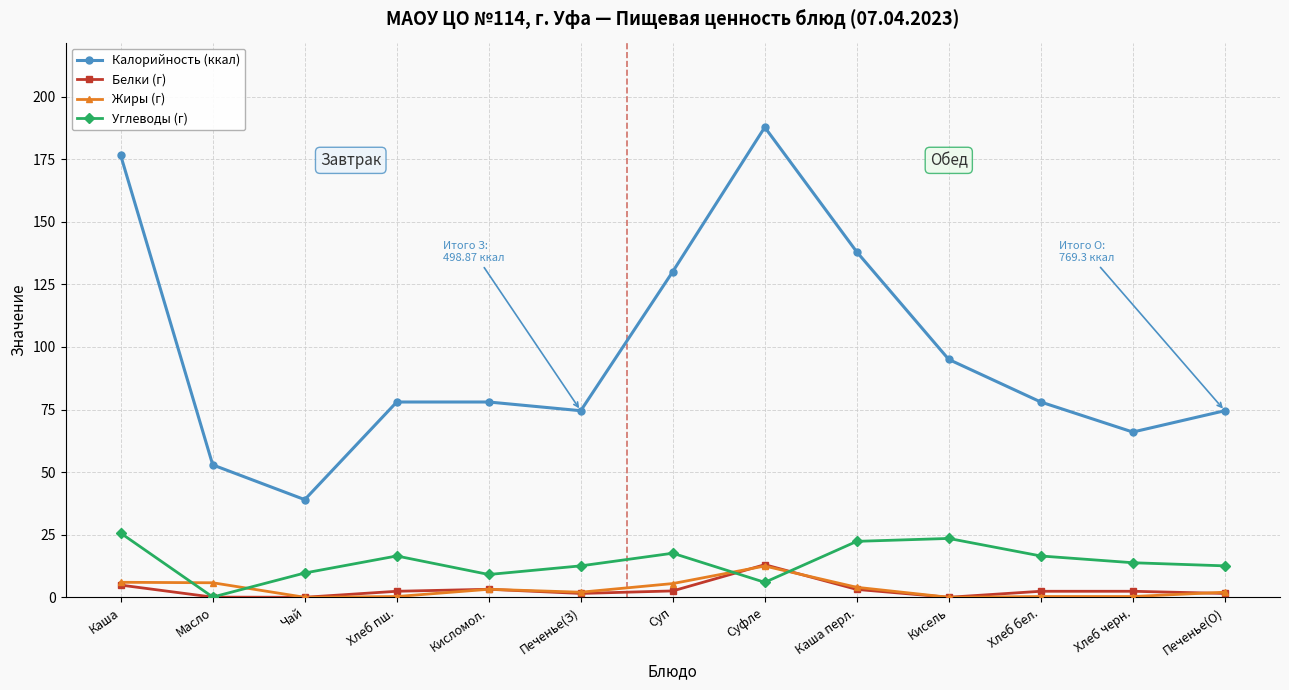

What is the difference between the maximum and minimum values in the Углеводы (г) series?

25.5